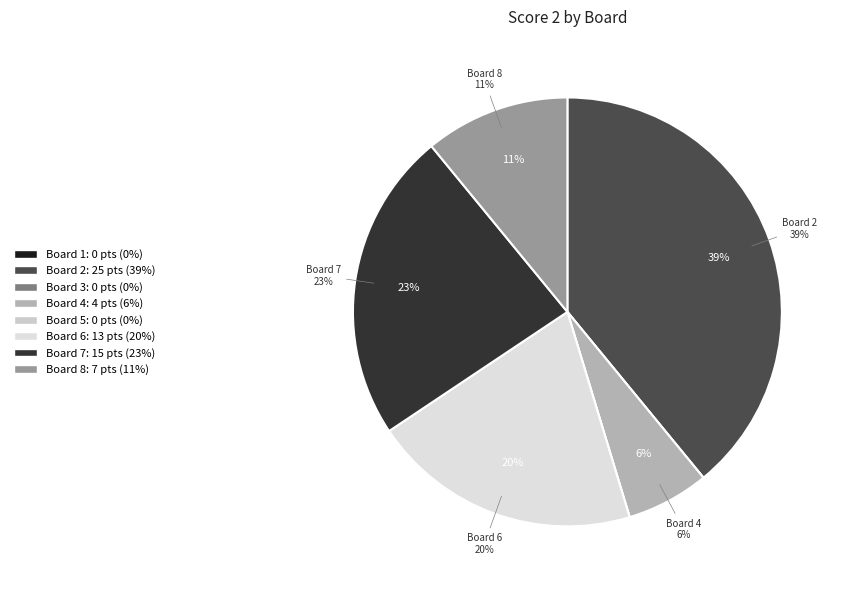

Is there any slice that represents more than half of the pie?

No